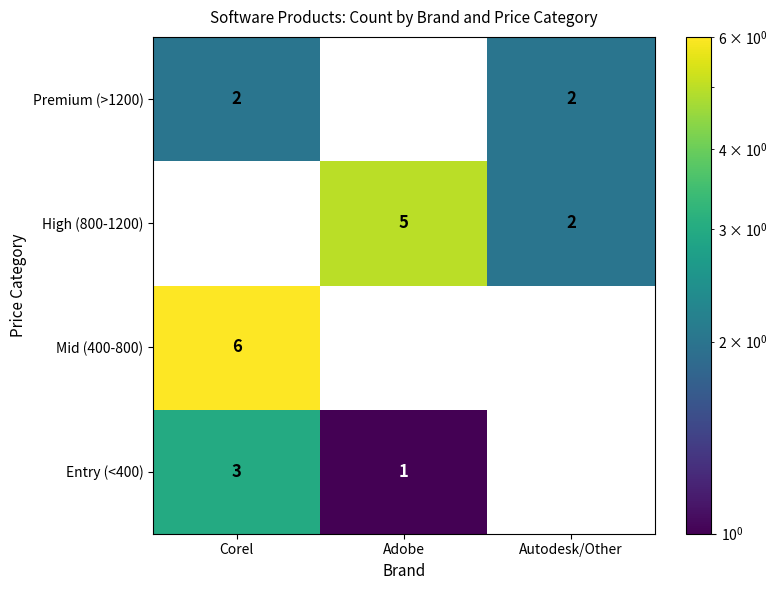

What is the difference between the highest and lowest values at Corel?

6